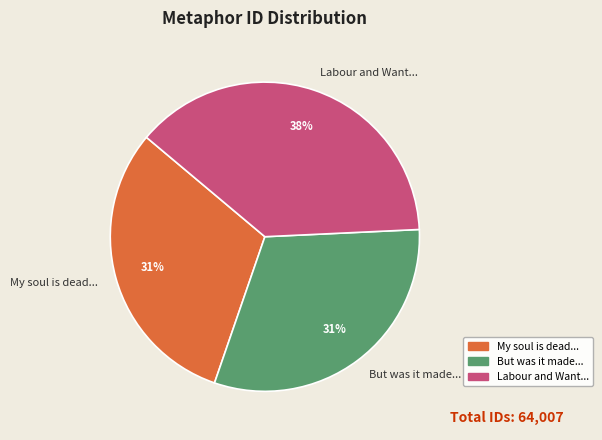

What is the ratio of the value at But was it made... to the value at My soul is dead...?

1.0